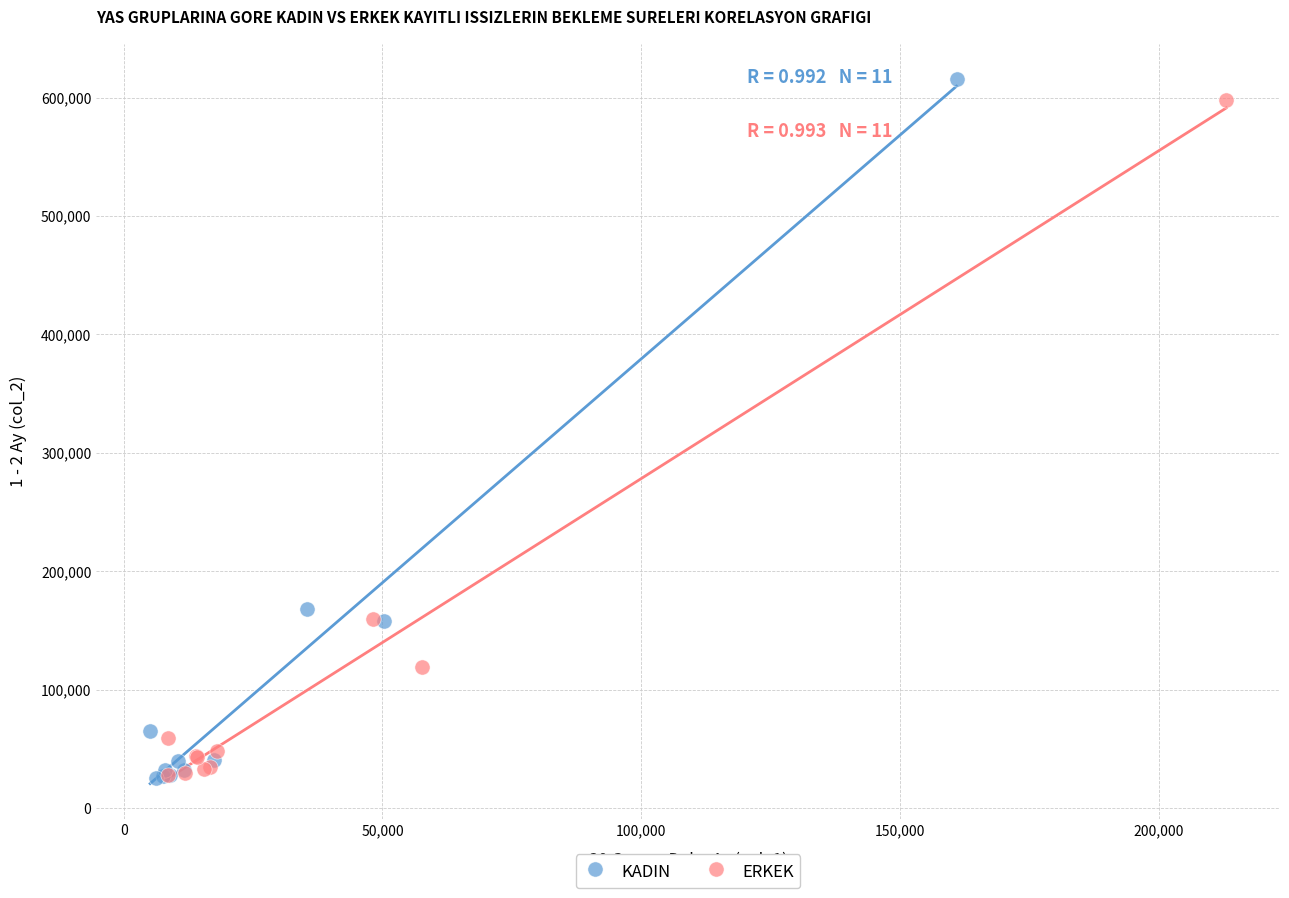

Which series has the widest spread of Y values?

KADIN